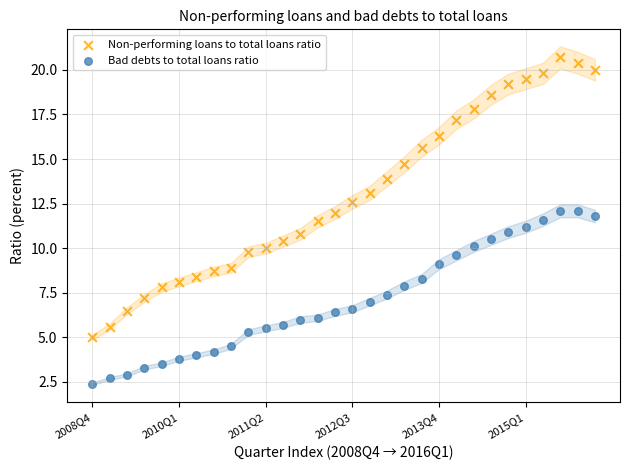

Which series reaches the maximum Y coordinate?

Non-performing loans to total loans ratio